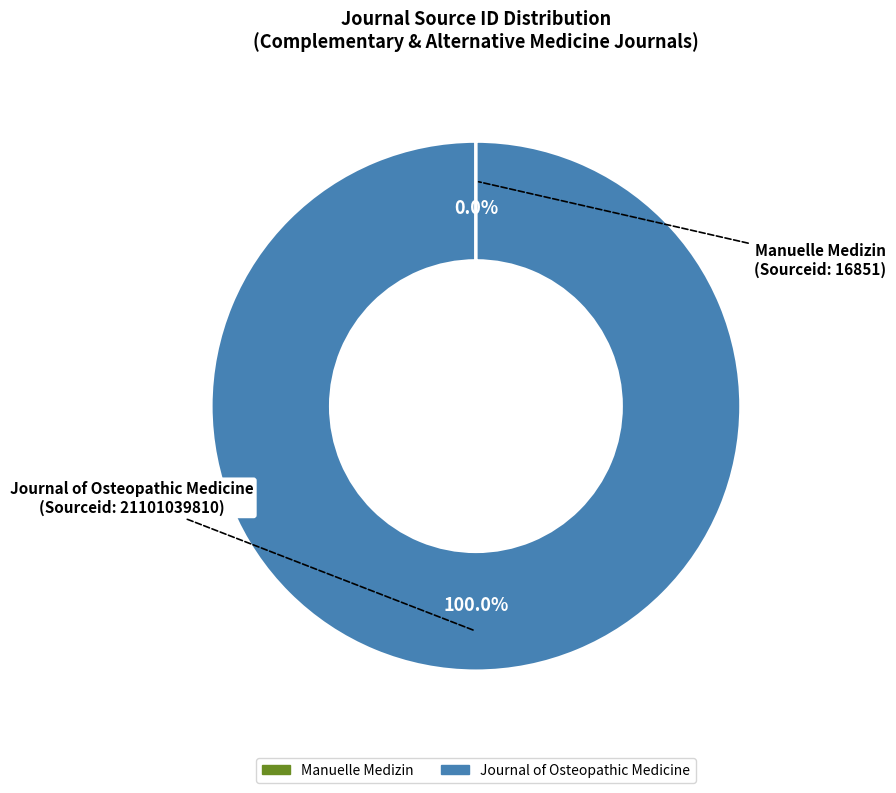

Does Journal of Osteopathic Medicine account for over 50% of the chart?

Yes